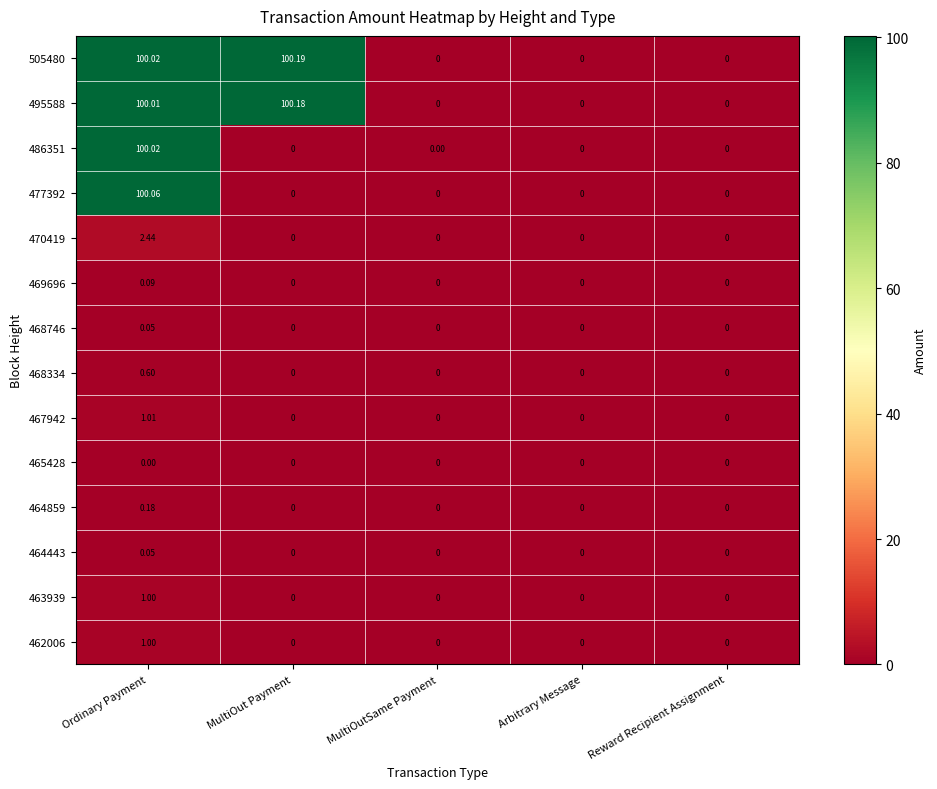

Which series has the widest spread of values?

505480